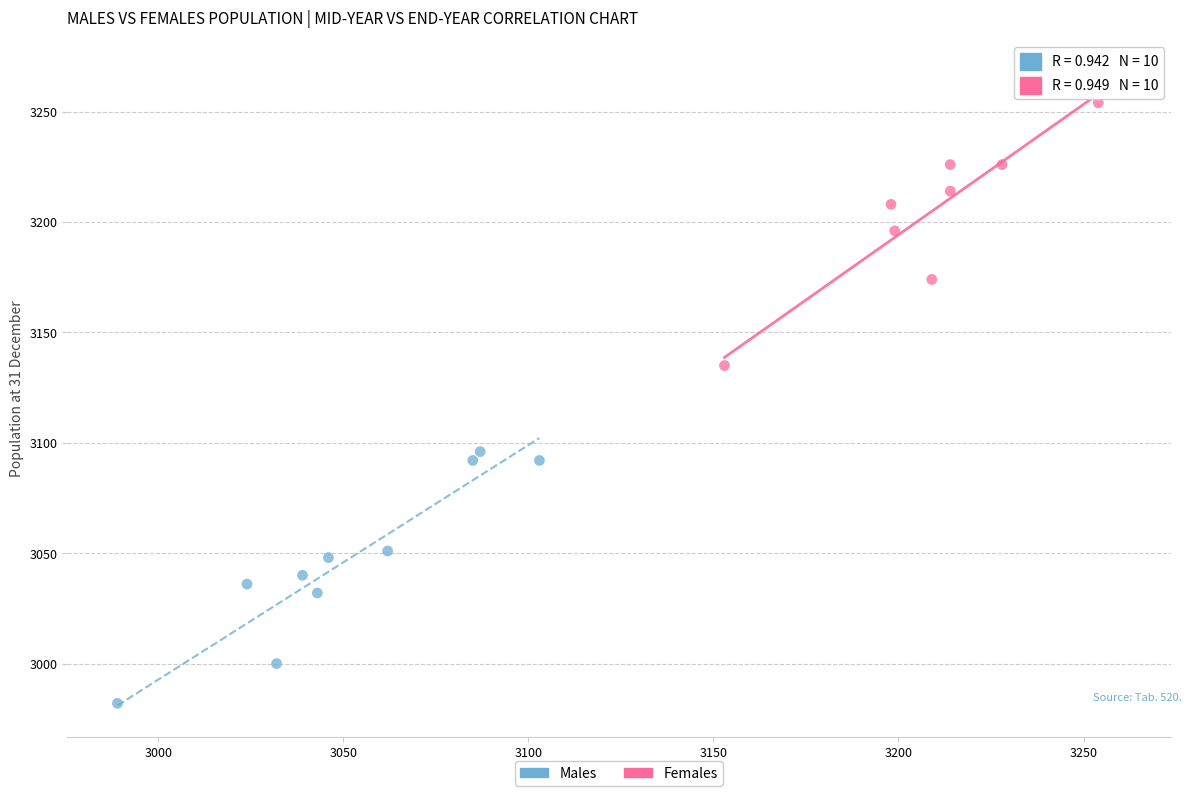

Which series contains the lowest Y value?

Males